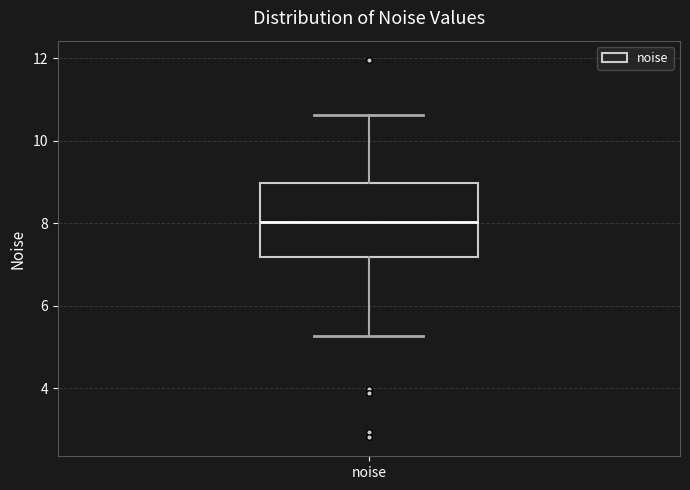

Read this box plot against the y-axis: the position of the median line, the range covered by the box, and the ends of both whiskers. The values are not printed on the chart, so give them approximately, as read against the axis.

median 8.0, box 7.2 to 9.0, whiskers 5.2 to 10.6